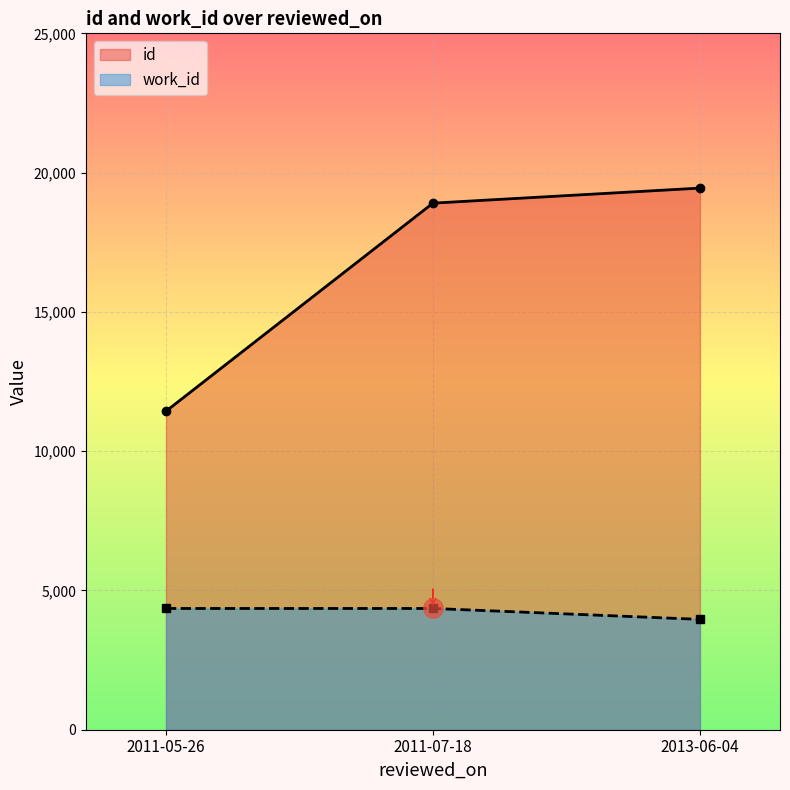

Reading left to right, extract all data points from this chart.

id: 2011-05-26=11435	2011-07-18=18904	2013-06-04=19444
work_id: 2011-05-26=4353	2011-07-18=4353	2013-06-04=3962